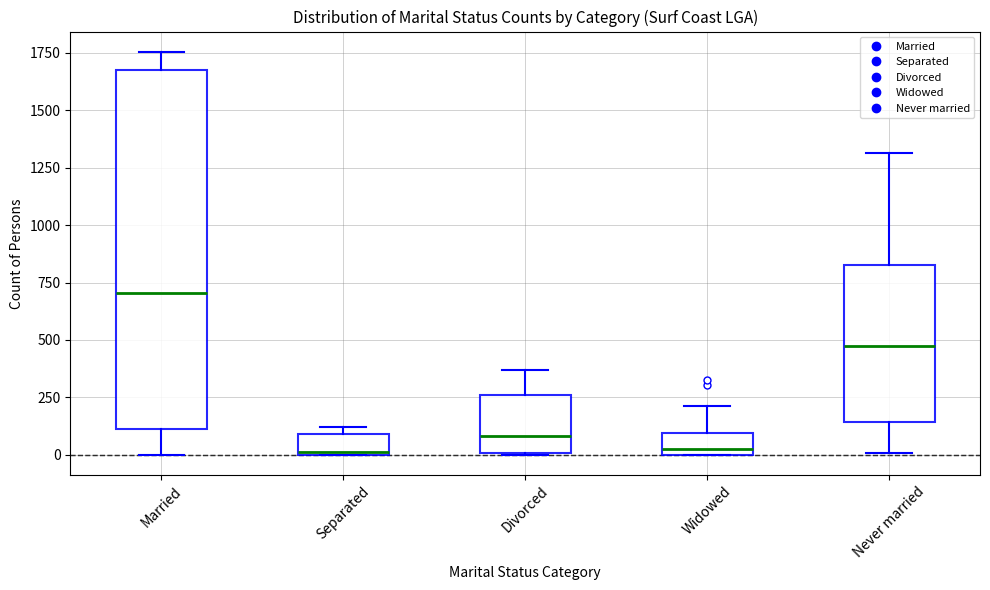

Reading left to right, transcribe this box plot: for each box, give where its median line is, the range the box spans, and where its two whiskers end, as read against the y-axis. The values are not printed on the chart, so give them approximately, as read against the axis.

Married: median 700, box 100 to 1650, whiskers 0 to 1750
Separated: median 0, box 0 to 100, whiskers 0 to 100 (just above the box's upper edge)
Divorced: median 100, box 0 to 250, whiskers 0 to 350
Widowed: median 50, box 0 to 100, whiskers 0 to 200
Never married: median 450, box 150 to 850, whiskers 0 to 1300